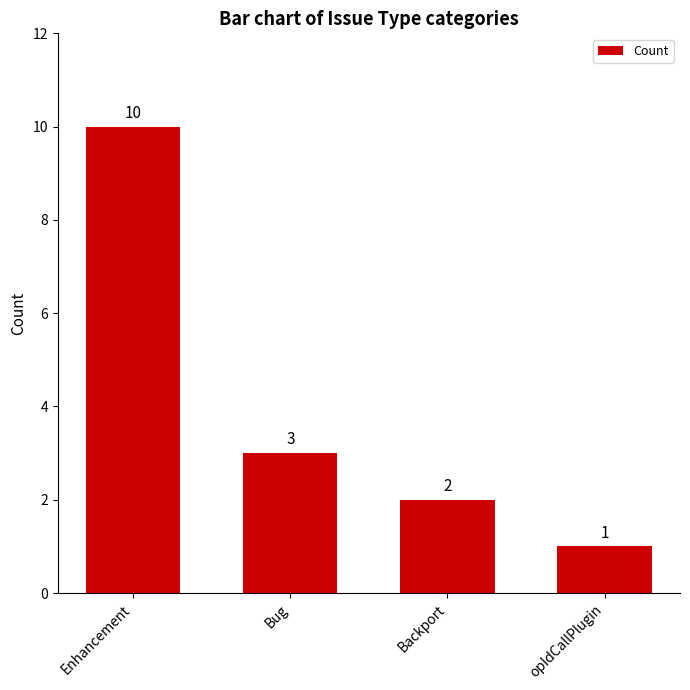

What value does the data have at opIdCallPlugin?

1